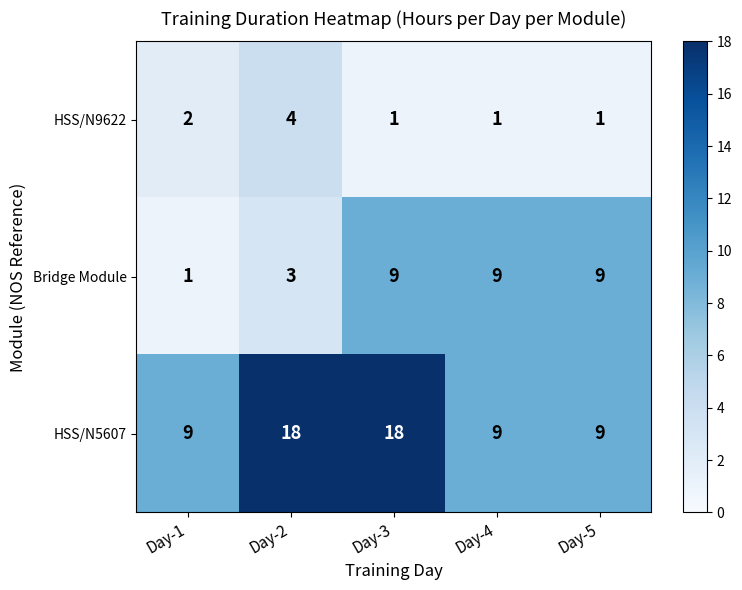

At how many categories does at least one series exceed 10?

2